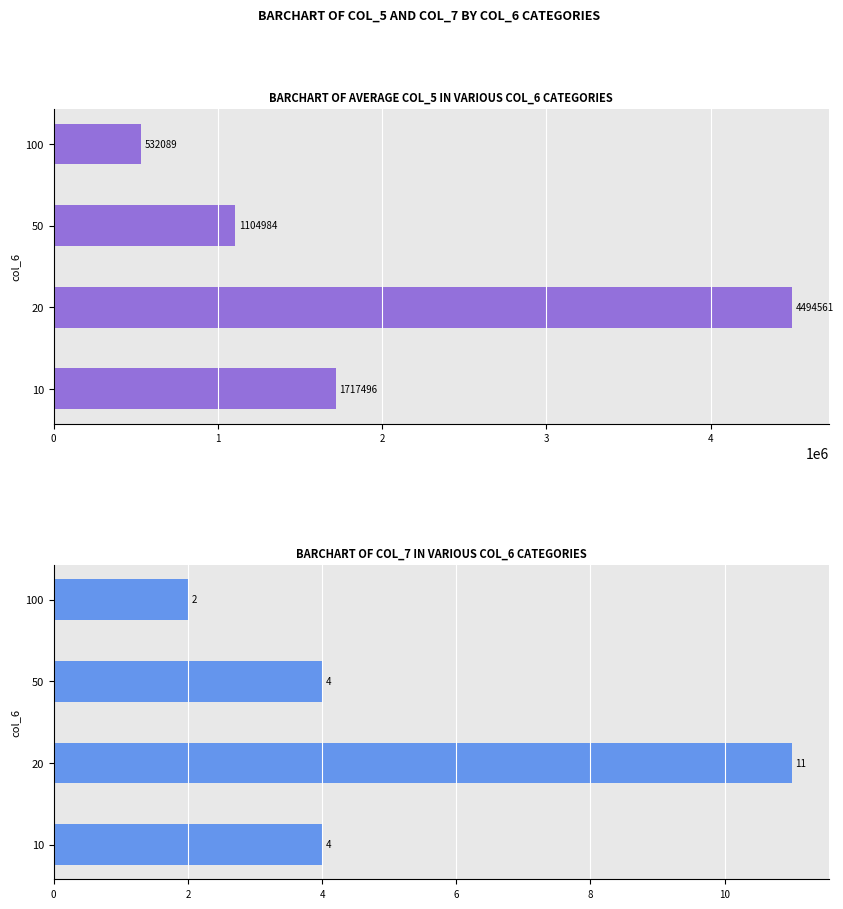

True or false: col_7 has a value of 2 at 10.

False